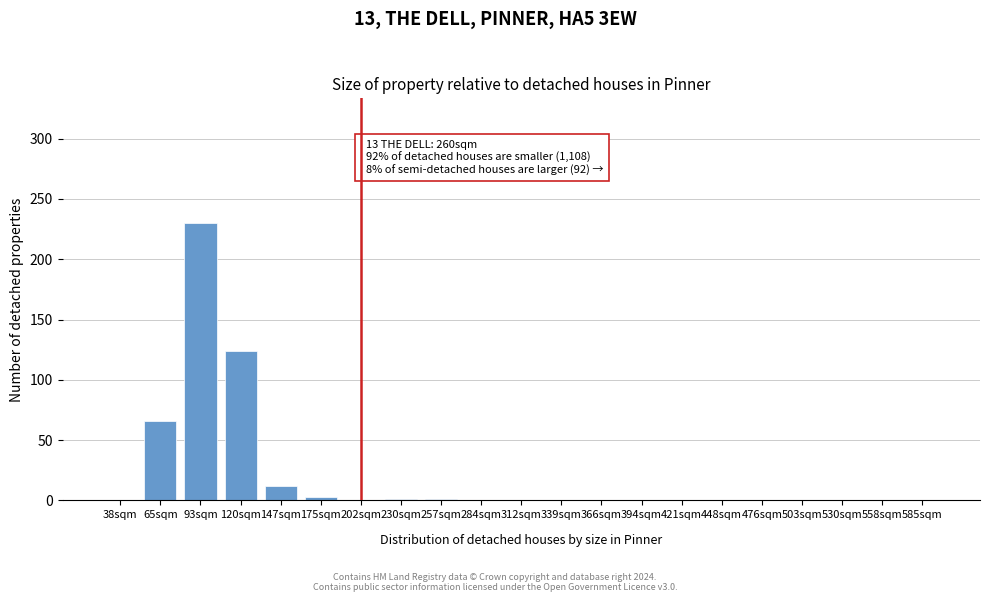

What is the approximate value at 93sqm?

230